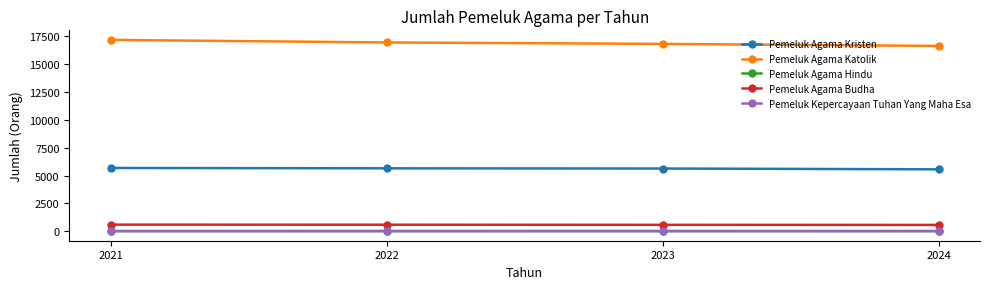

Which series has the widest spread of values?

Pemeluk Agama Katolik